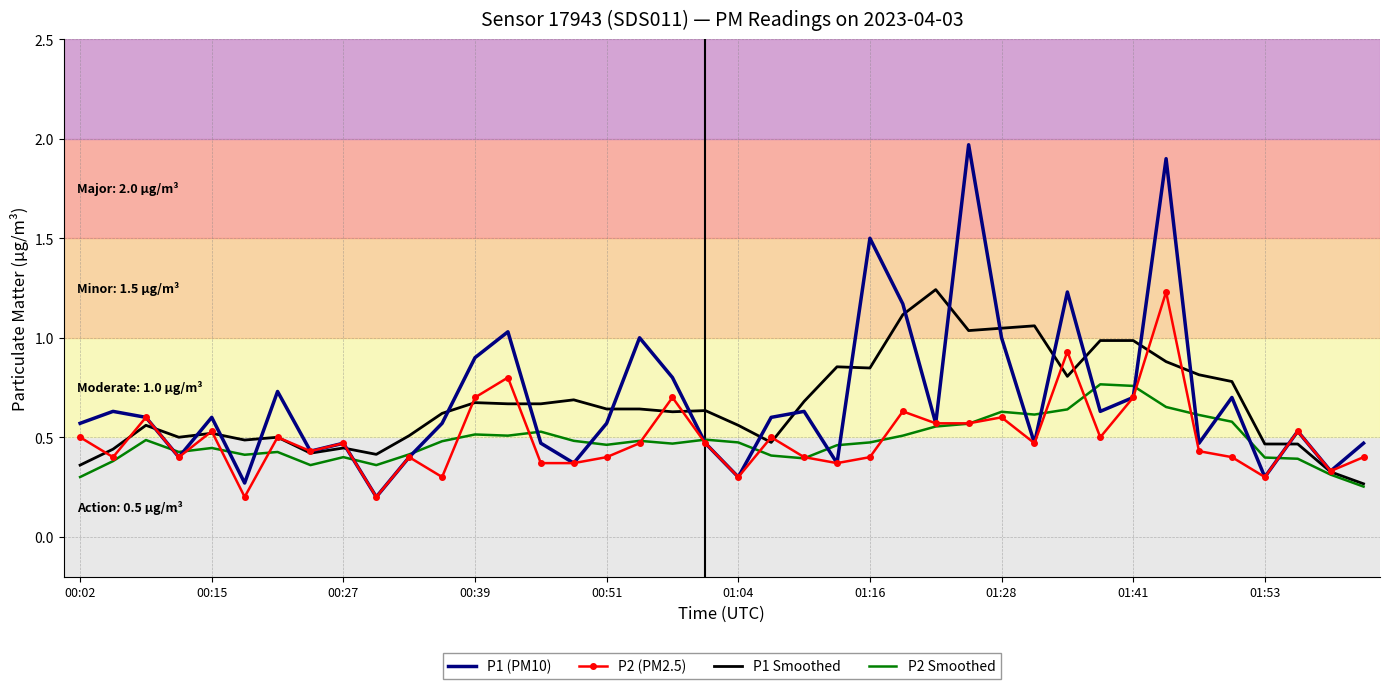

Which series has the widest spread of values?

P1 (PM10)